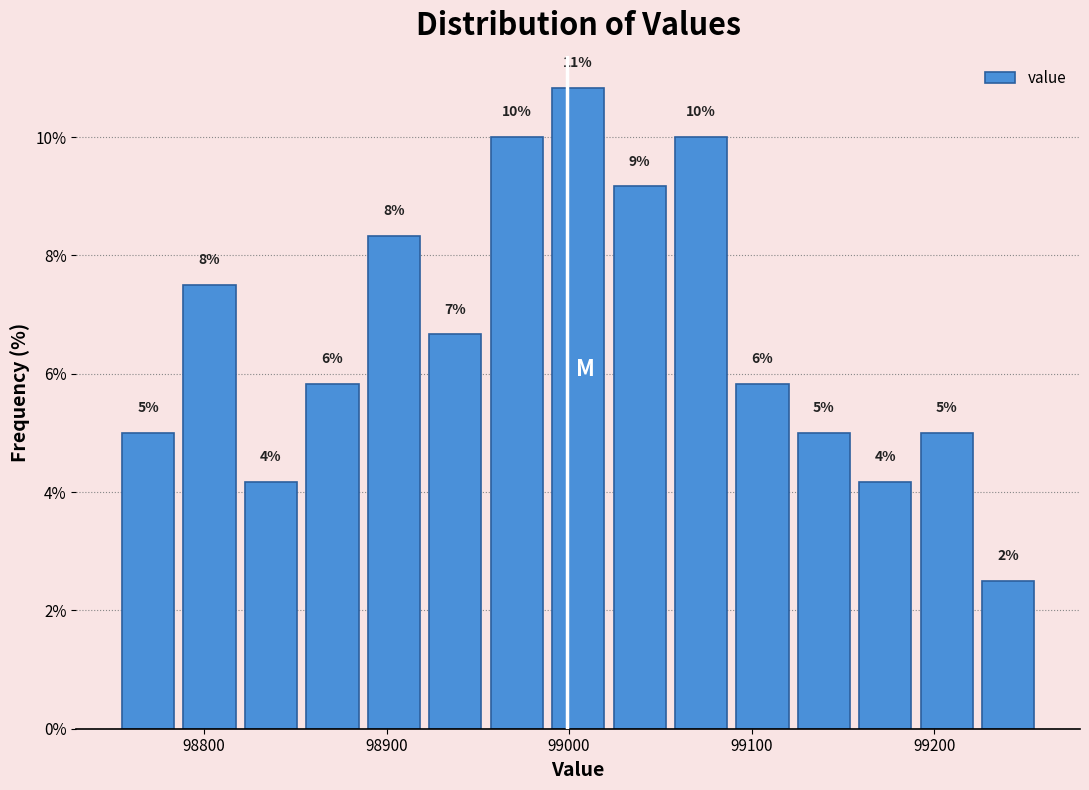

Around what value on the x-axis is the tallest bar? Give the approximate position of its centre, as read against the axis.

99000